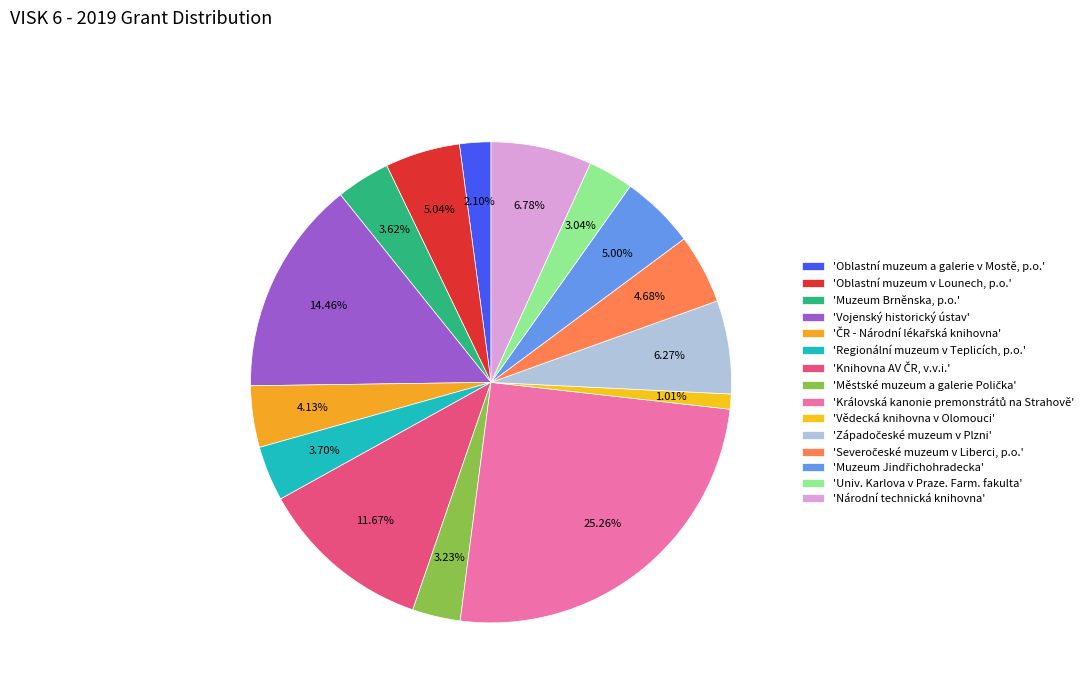

Which category has the biggest portion of the pie?

Královská kanonie premonstrátů na Strahově